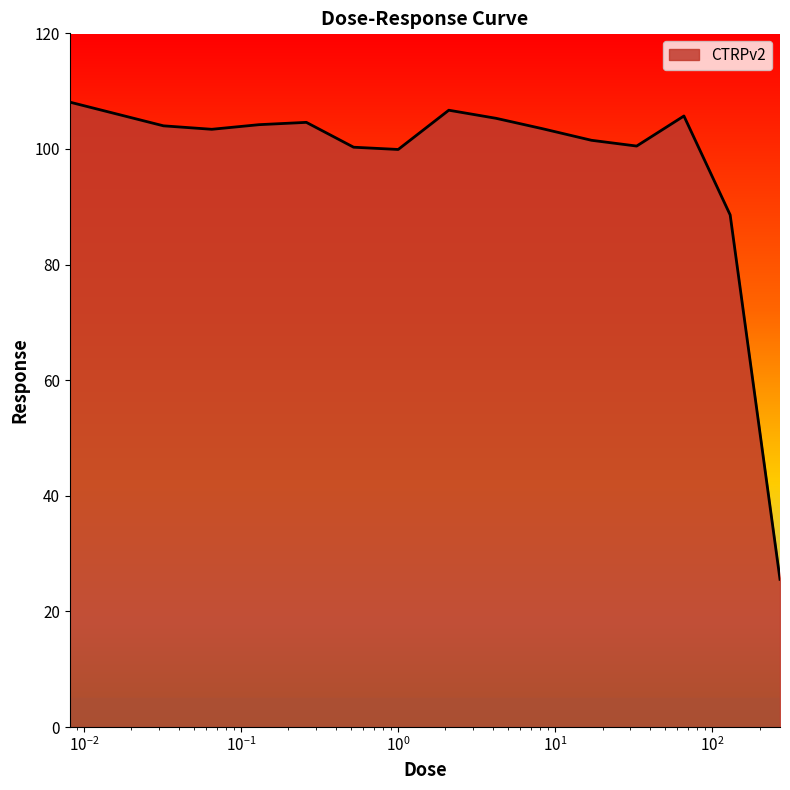

What is the smallest value displayed?

25.6